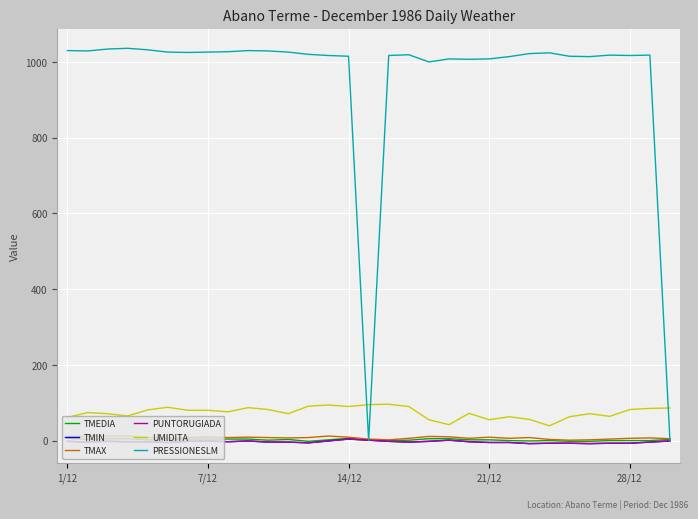

At how many categories does at least one series exceed 233?

29